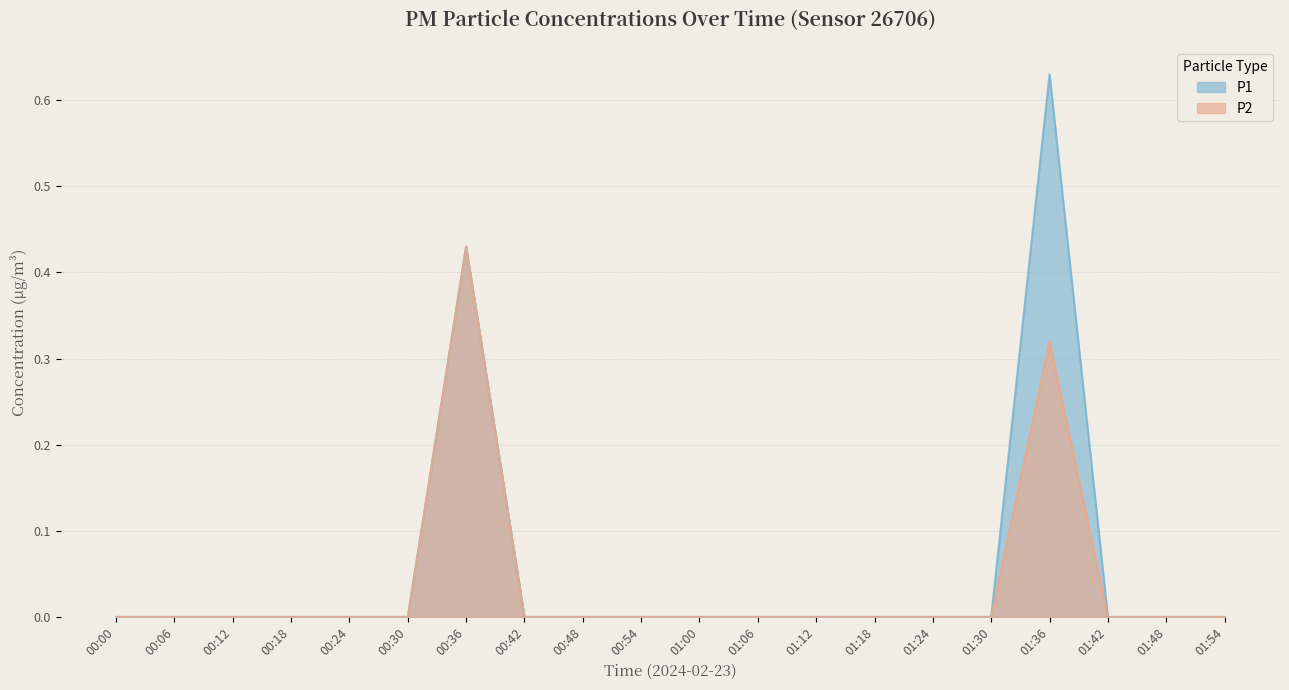

Rank the series by their average value, from lowest to highest.

P2, P1